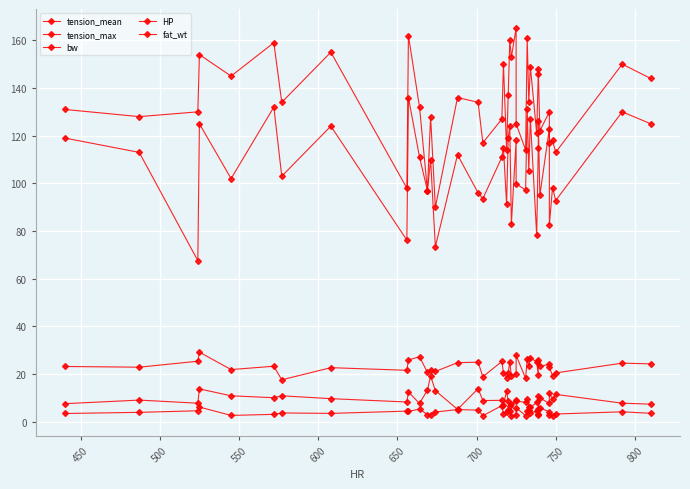

Is this an area chart (filled region under the line)?

No